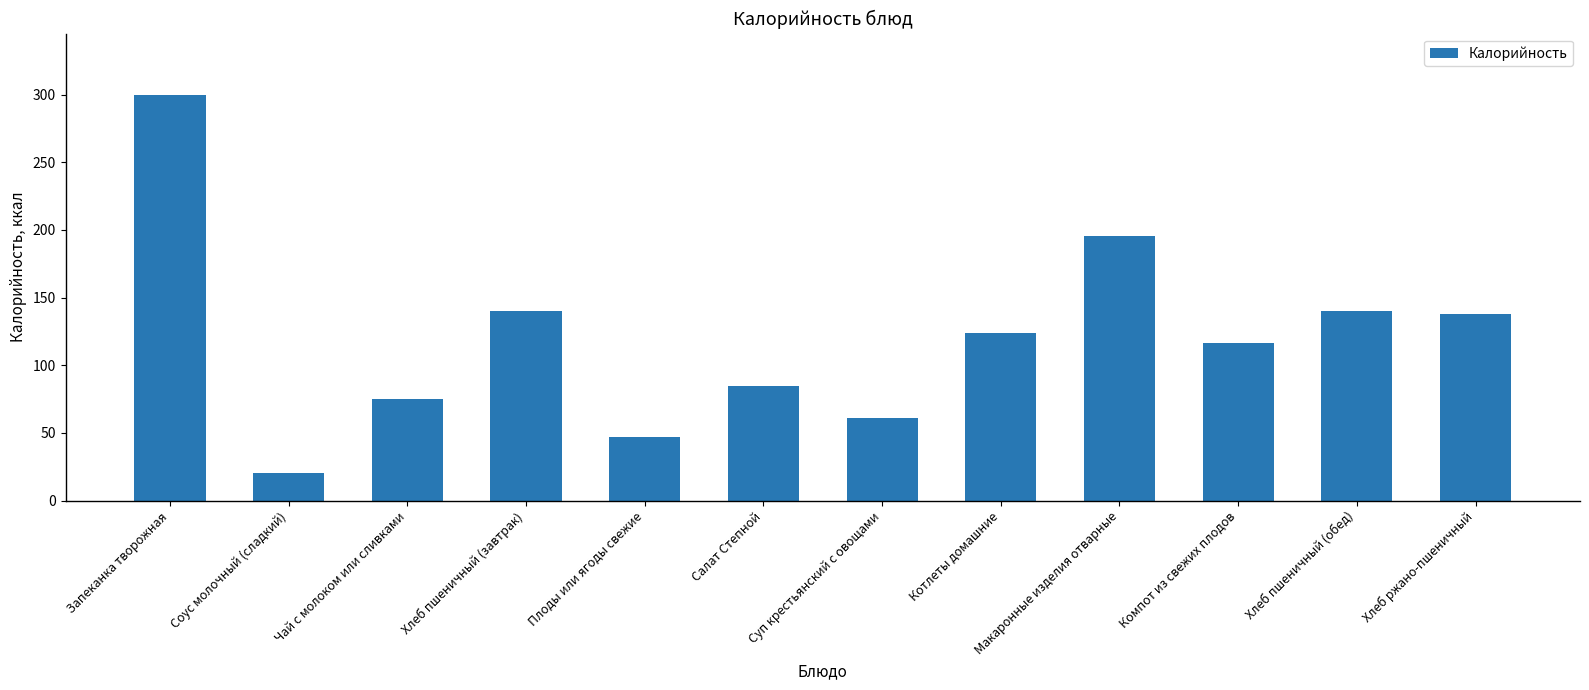

How many data points does each series have?

12